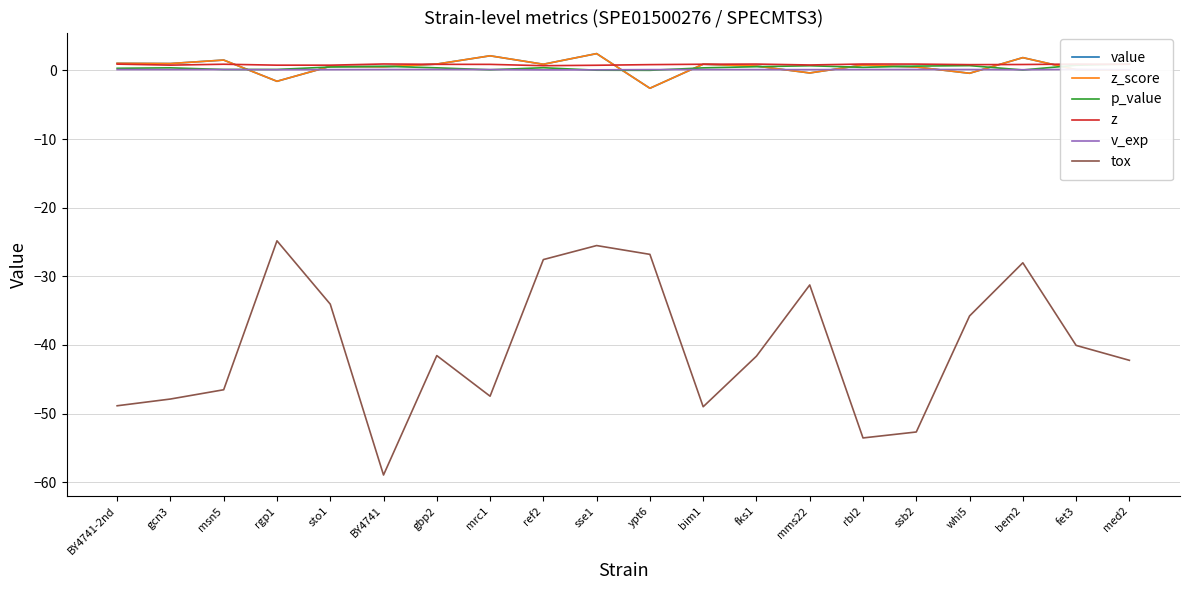

What is the label of the 14th point from the left?

mms22